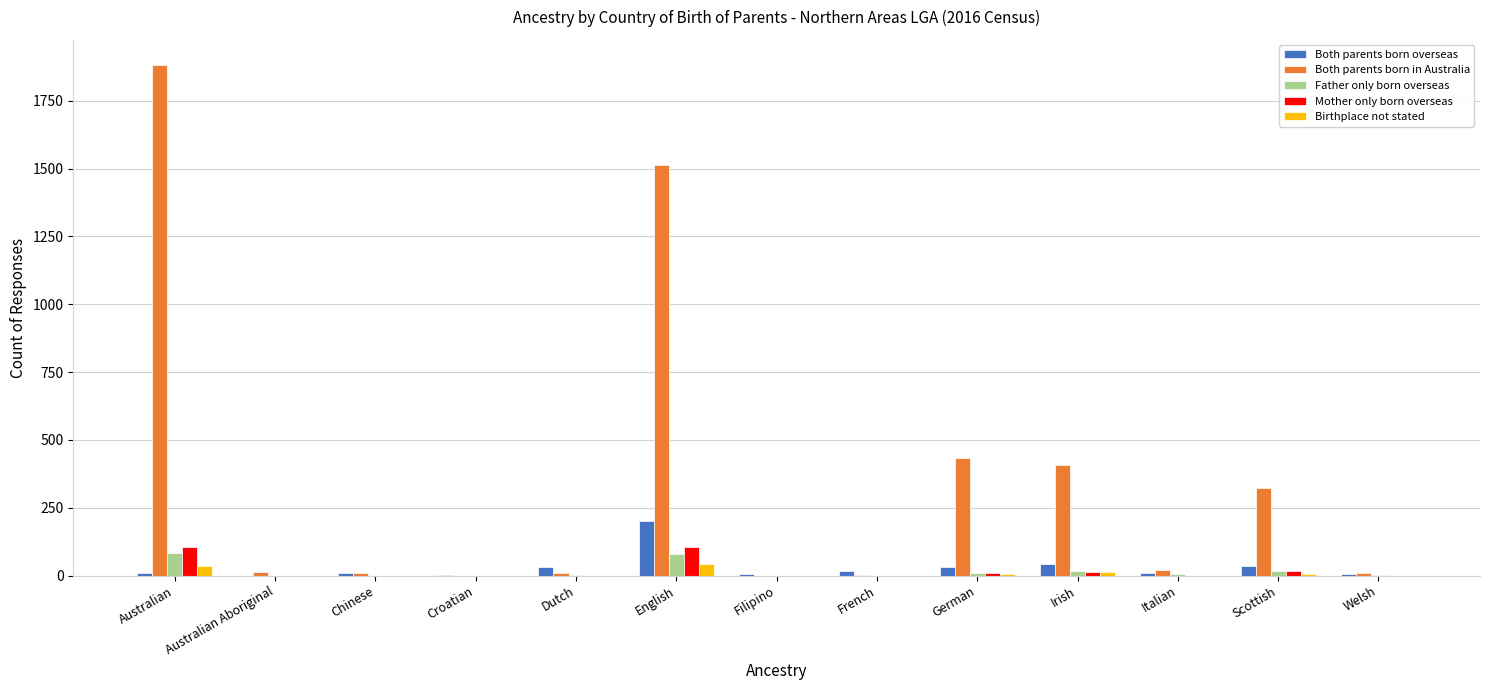

Between English and Italian, which series saw the biggest shift?

Both parents born in Australia